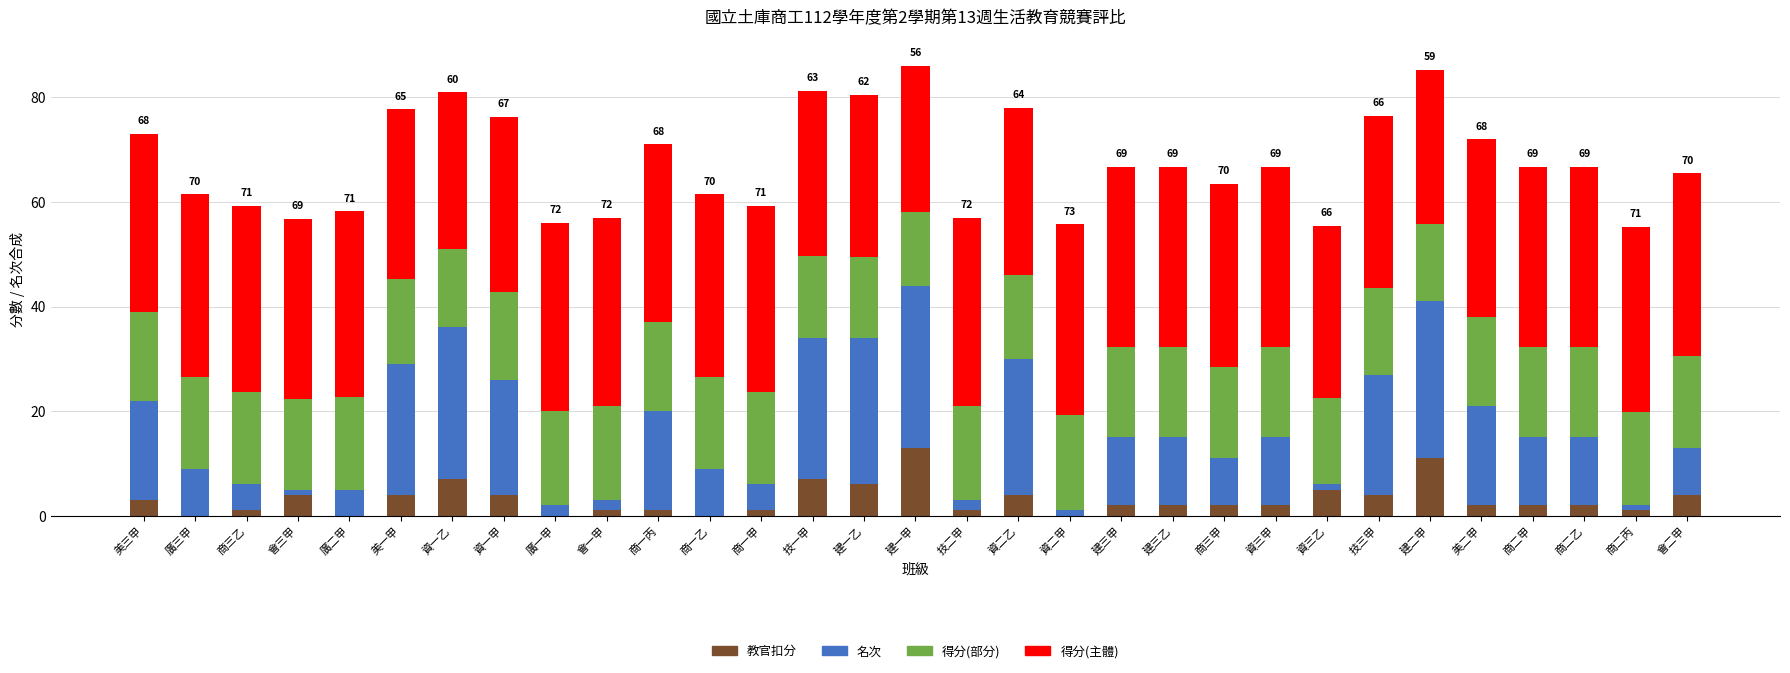

What is the total value across all series at 商二甲?

66.8